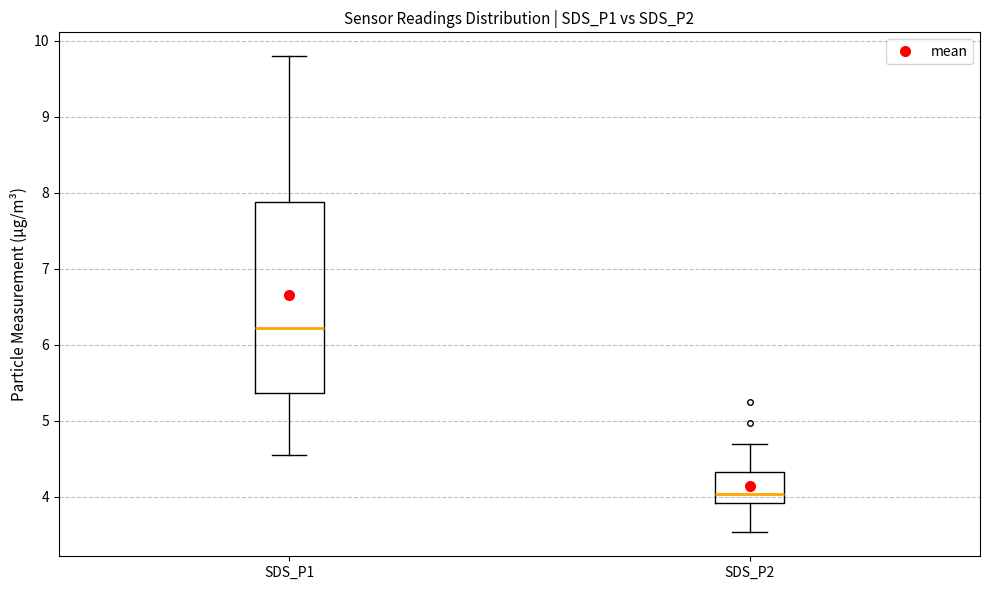

Where does the lower whisker of the box for SDS_P2 end on the y-axis? The values are not printed on the chart, so give them approximately, as read against the axis.

3.5